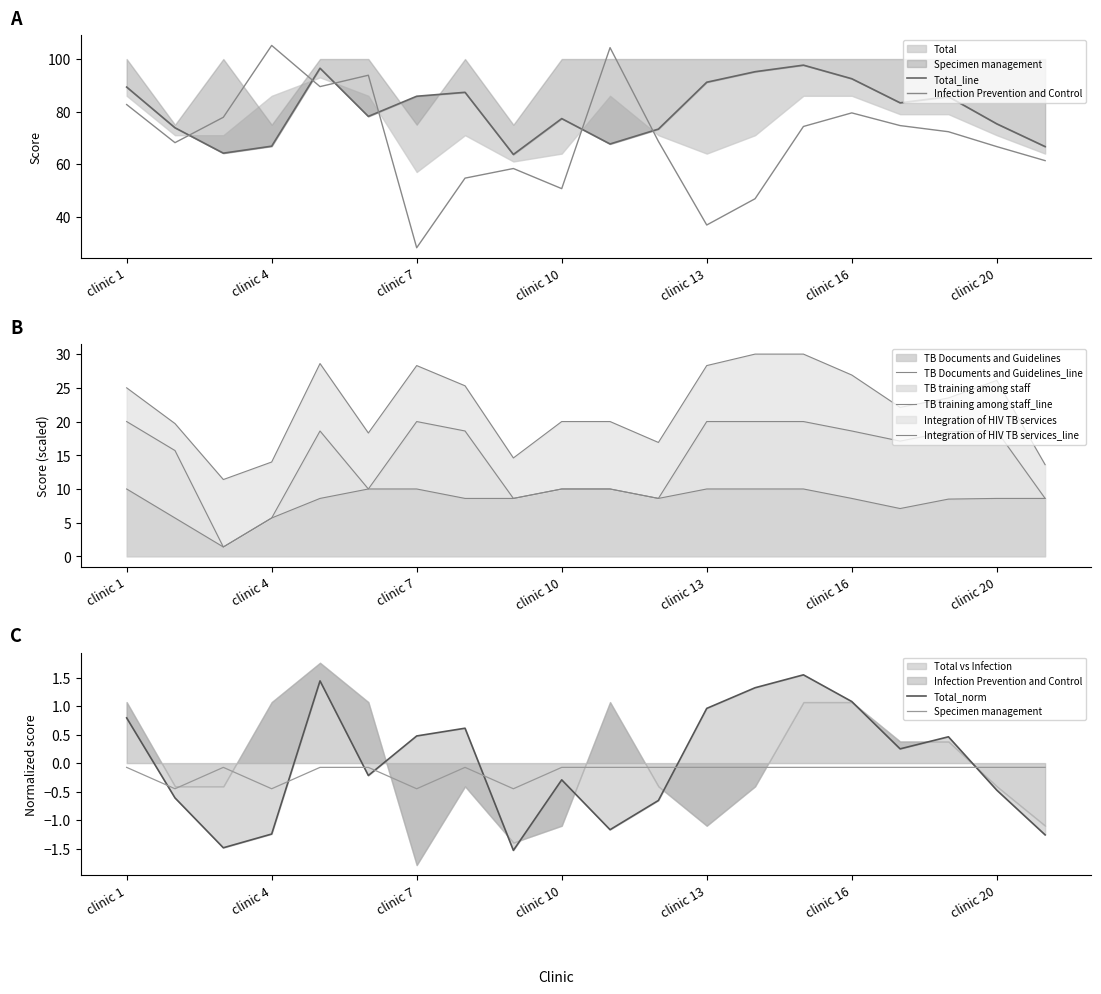

Does the chart have visible grid lines?

No